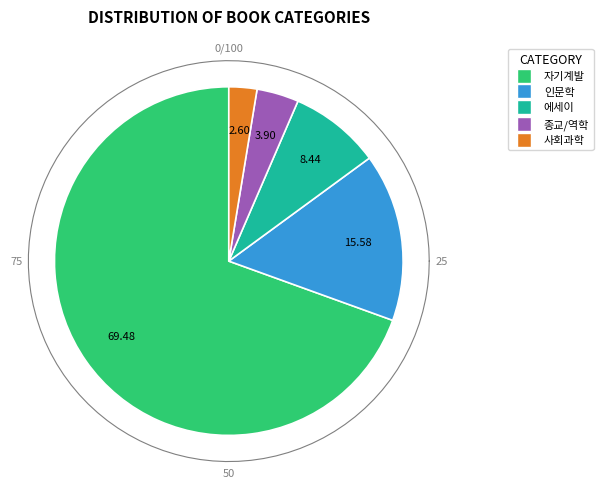

Is the sum of 자기계발 and 사회과학 greater than half?

Yes